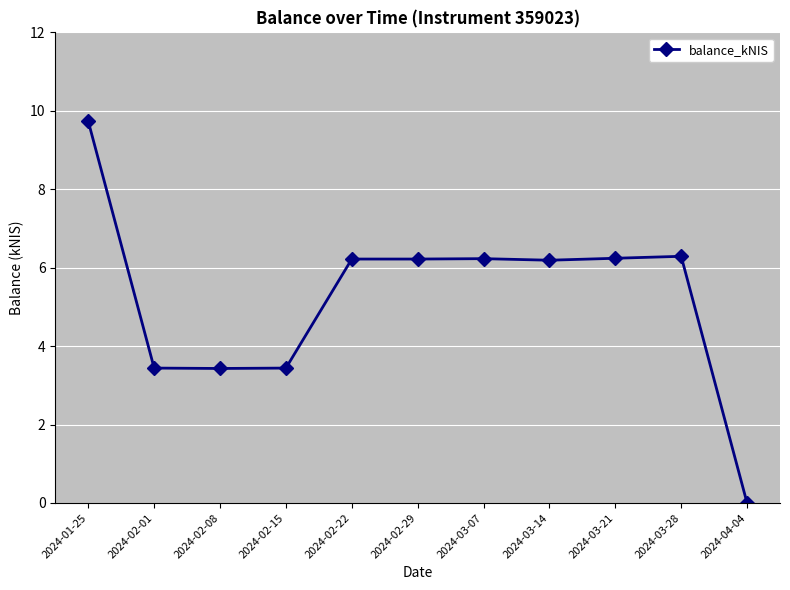

What is the sum of all values?

57.4